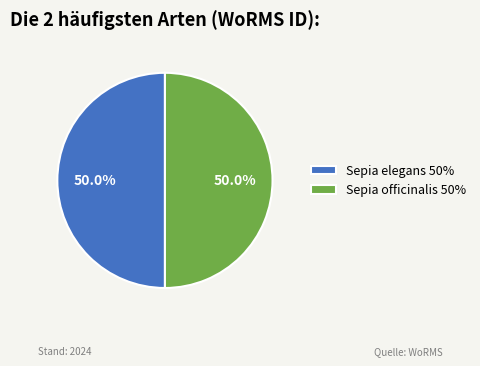

What portion of the pie excludes Sepia elegans 50%?

50.0%